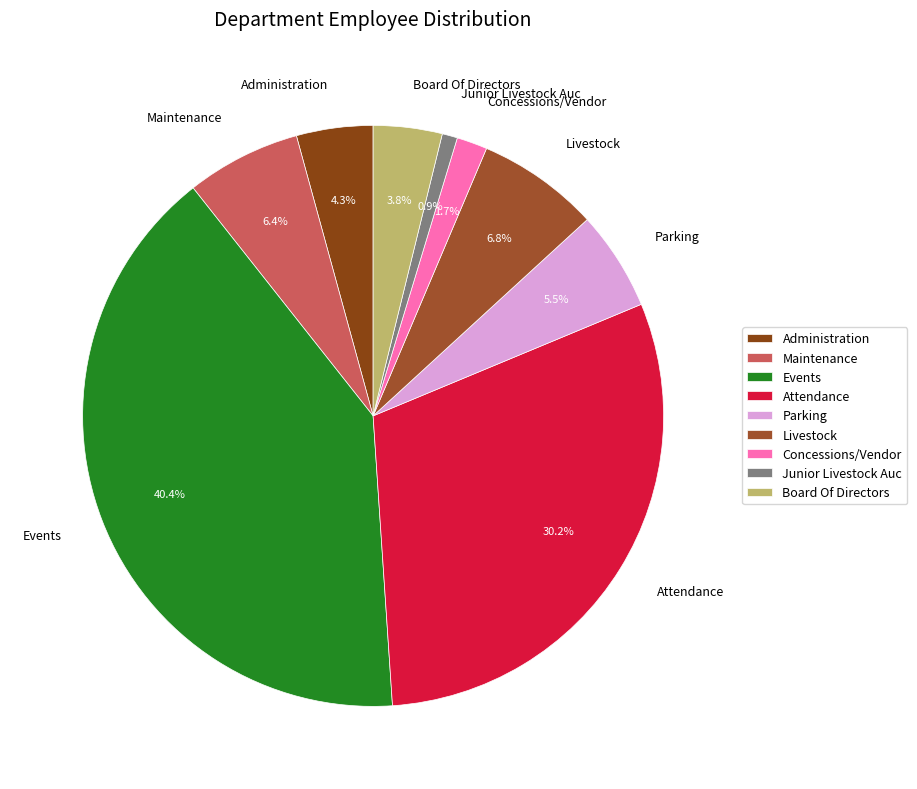

How much of the chart is everything except Junior Livestock Auc?

99.1%